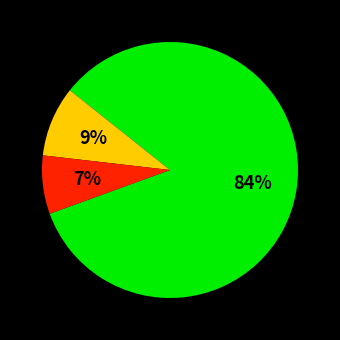

Is there a majority slice in this chart?

Yes